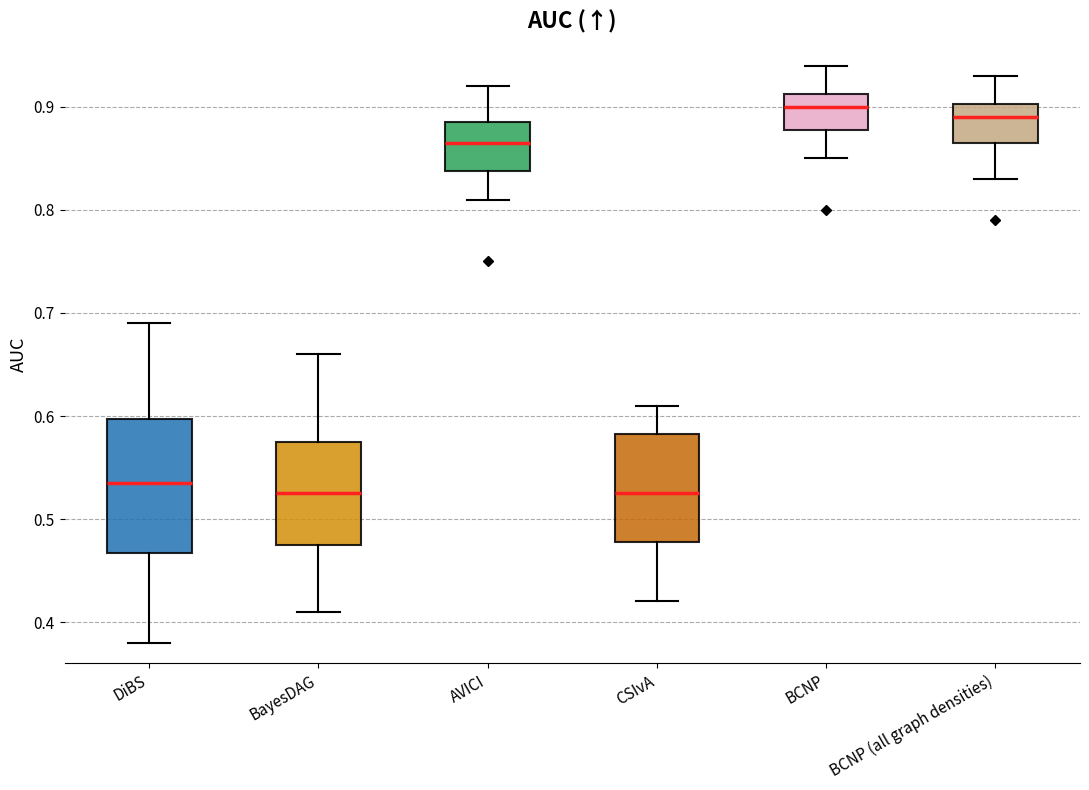

Which box has the highest median line?

BCNP